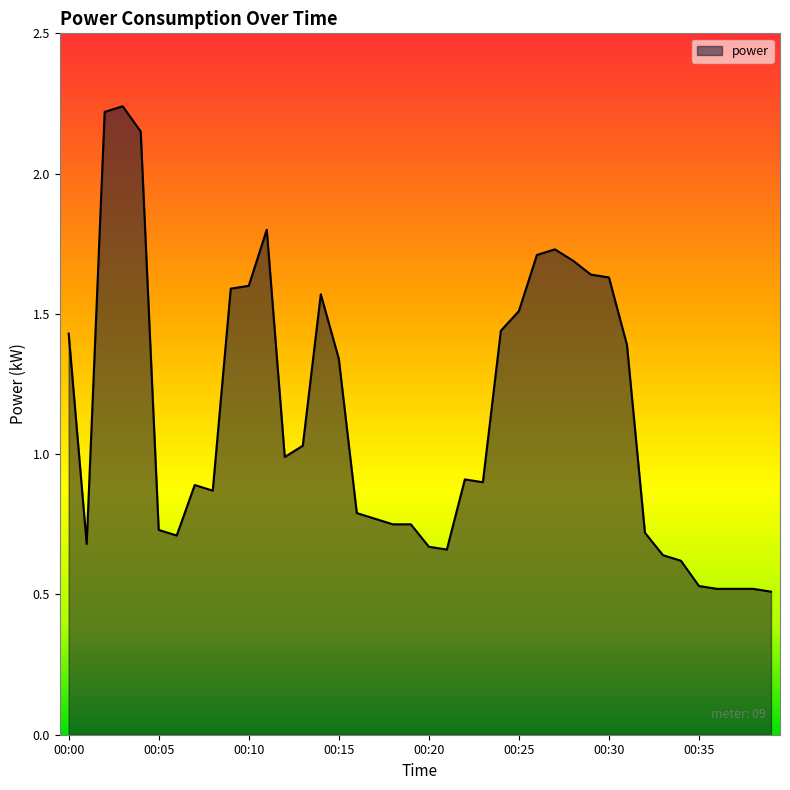

How many lines are shown in the chart?

1